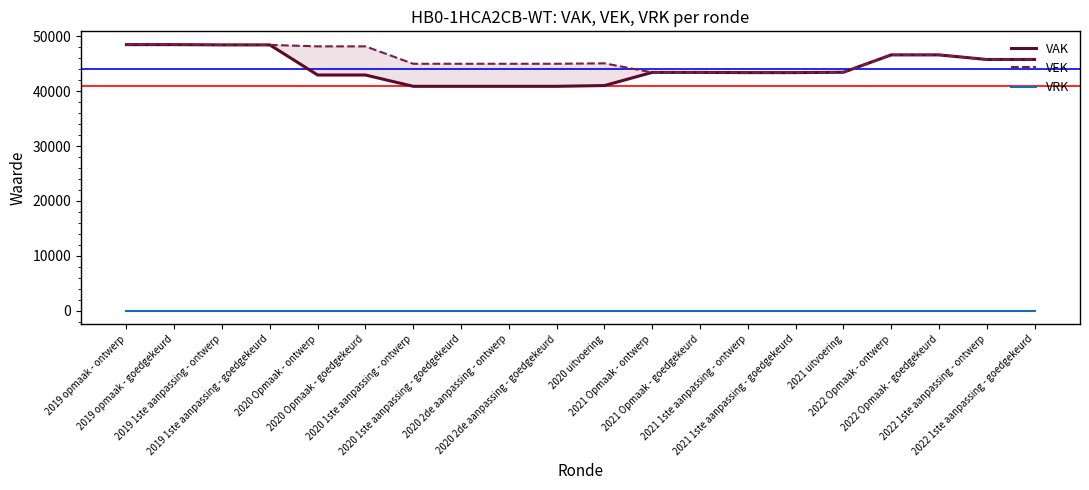

How many values in the VAK series are below 43402?

9